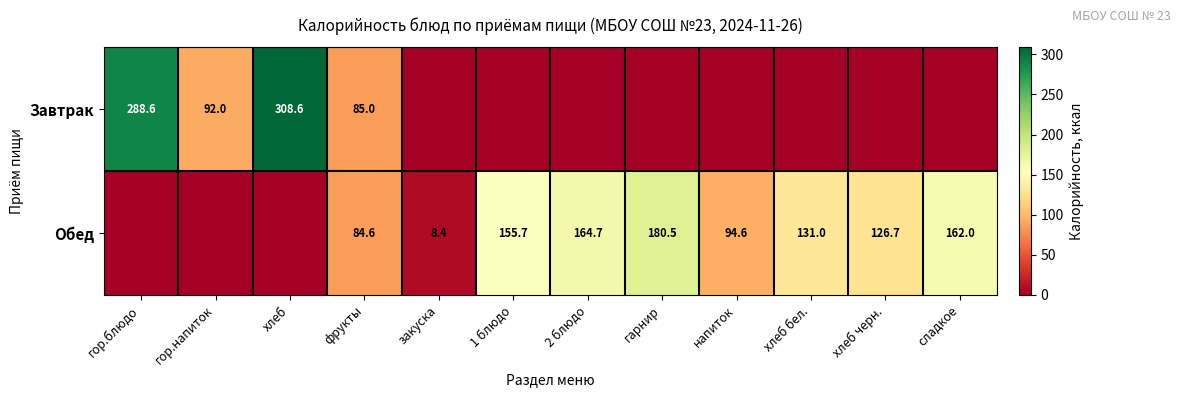

At how many categories does at least one series exceed 289?

1